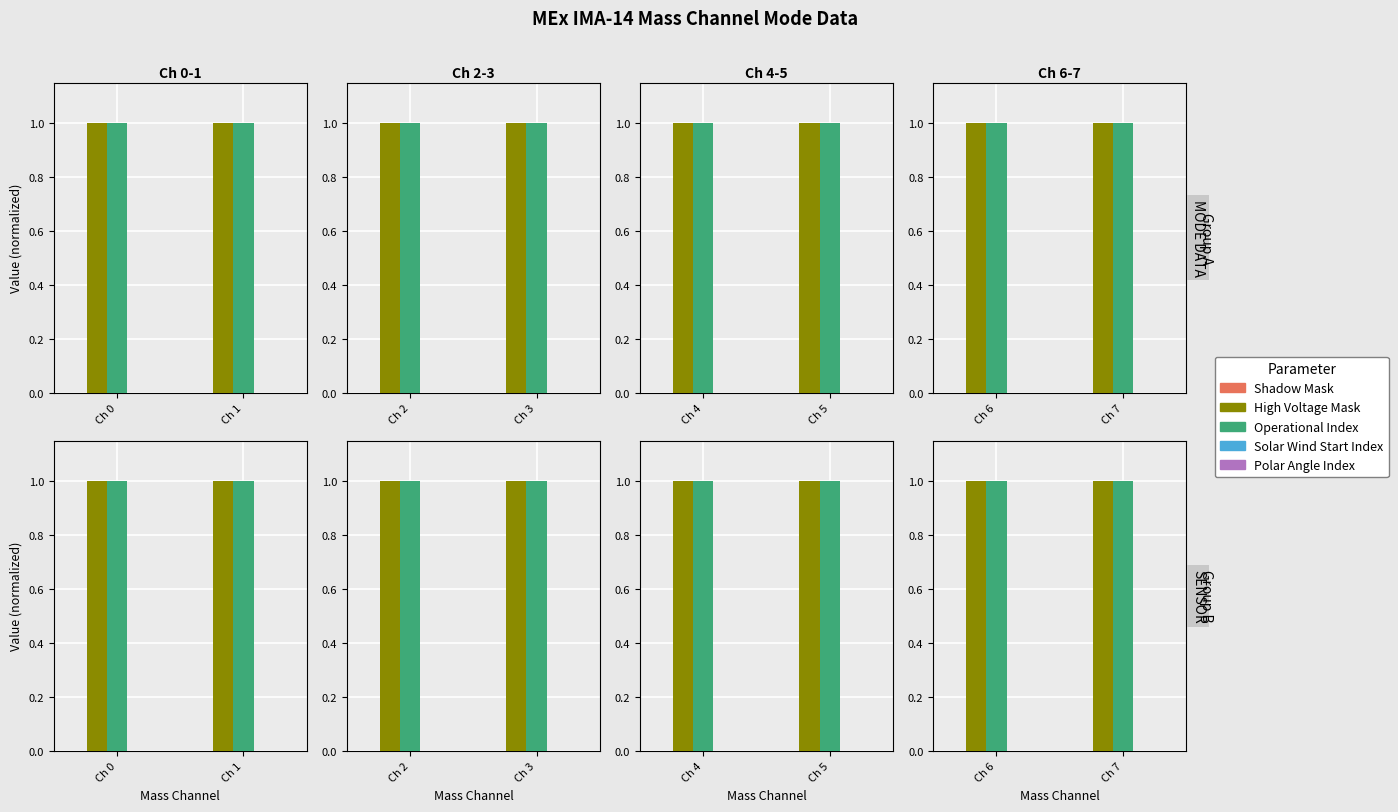

What is the minimum value for High Voltage Mask?

1